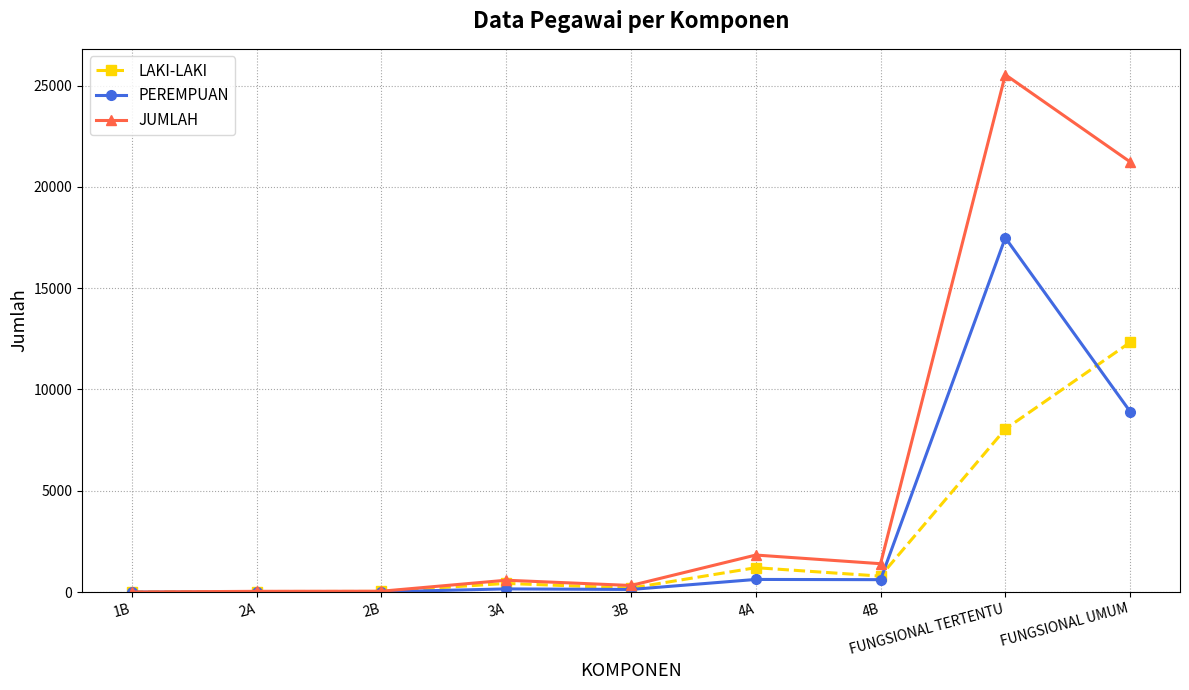

What is the label of the 3rd point from the left?

2B